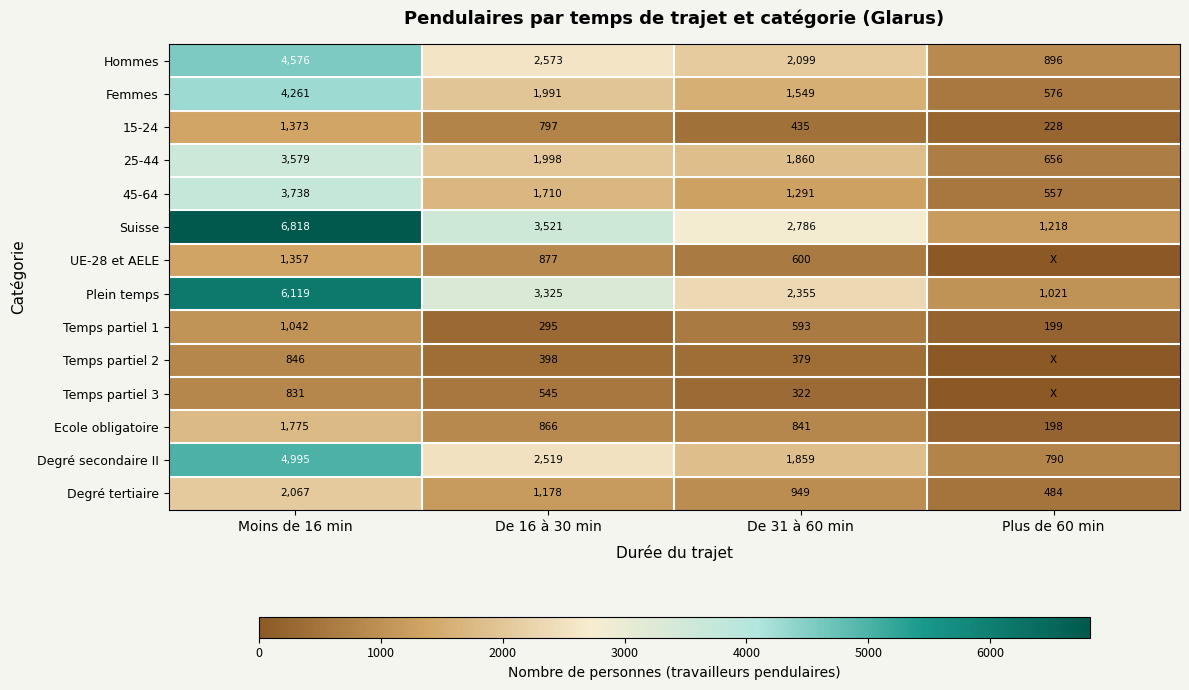

Rank the series at Moins de 16 min from lowest to highest value.

Temps partiel 3, Temps partiel 2, Temps partiel 1, UE-28 et AELE, 15-24, Ecole obligatoire, Degré tertiaire, 25-44, 45-64, Femmes, Hommes, Degré secondaire II, Plein temps, Suisse